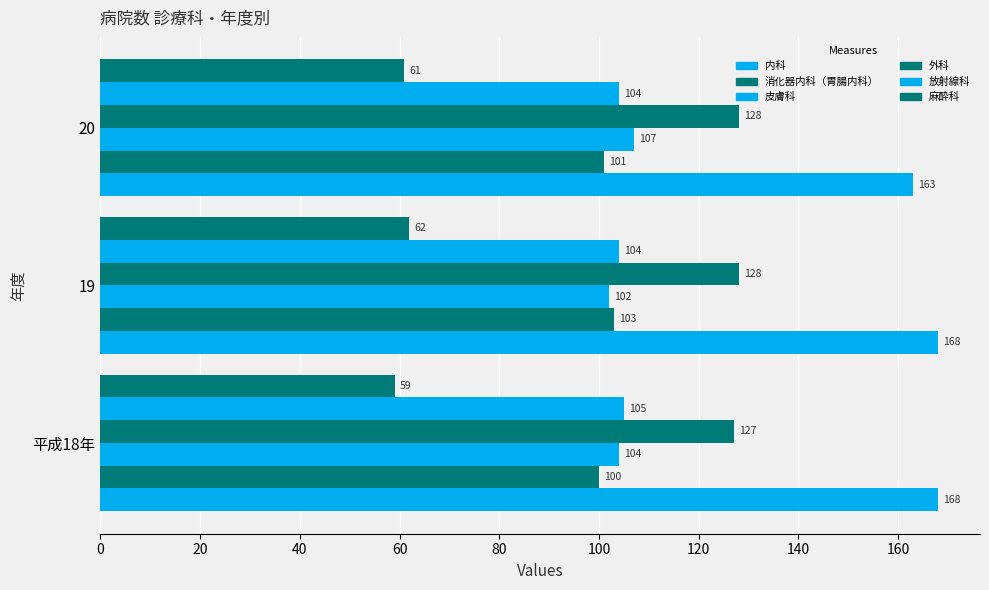

Is it true that 内科 equals 95 at 19?

False